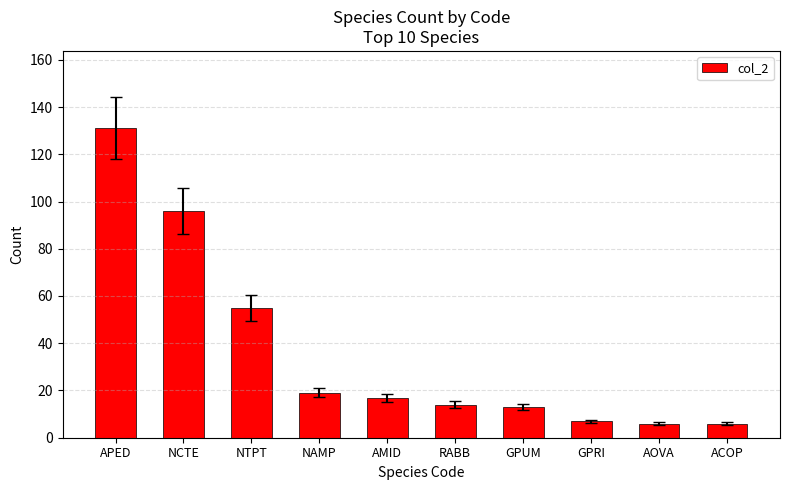

Read the value at NCTE.

96